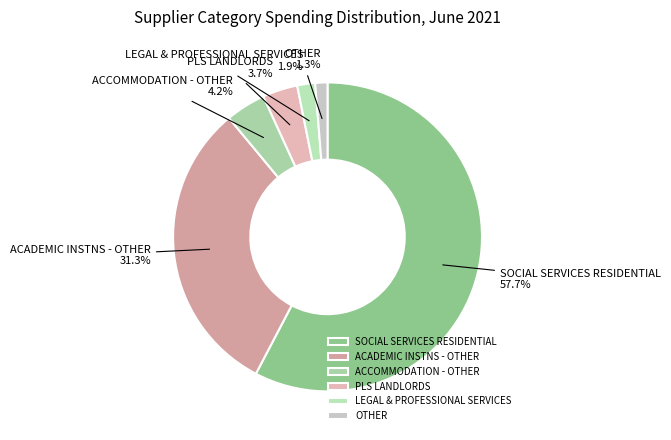

To the nearest percent, what is the combined percentage of ACADEMIC INSTNS - OTHER and SOCIAL SERVICES RESIDENTIAL?

89%